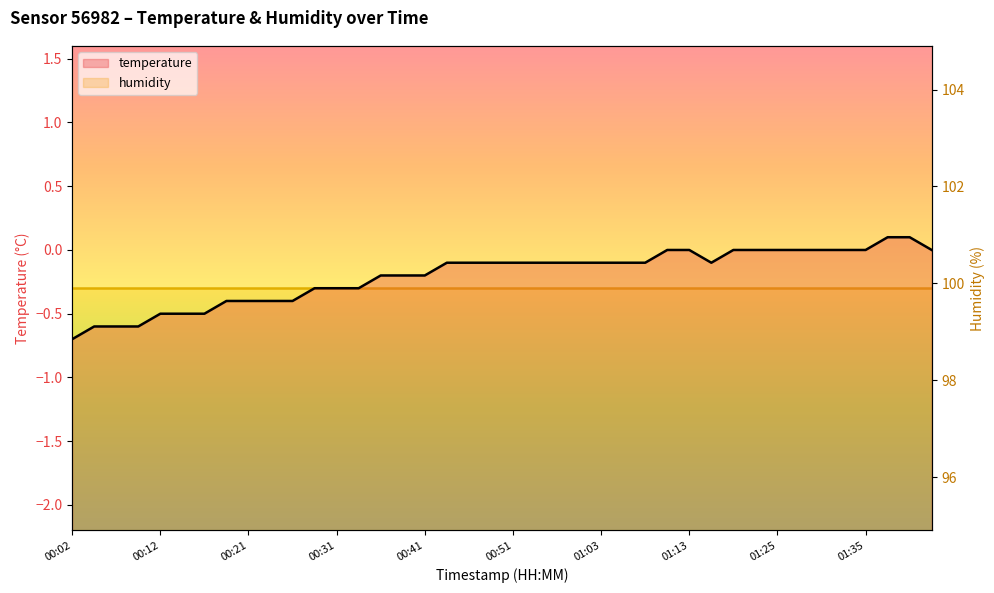

Where is the data nearest to the value 0?

01:11